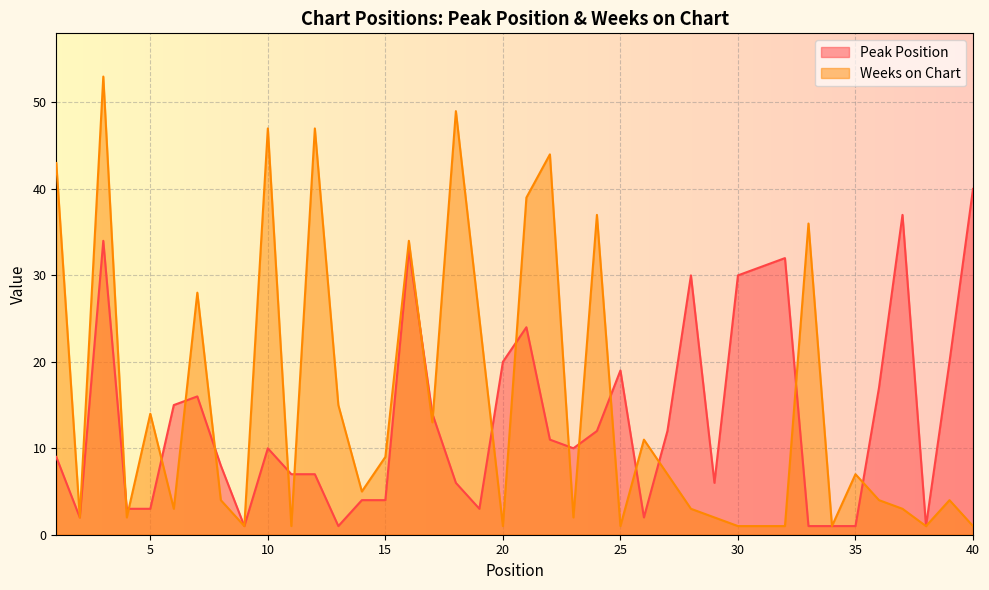

Which has a higher value, 23 or 16?

16